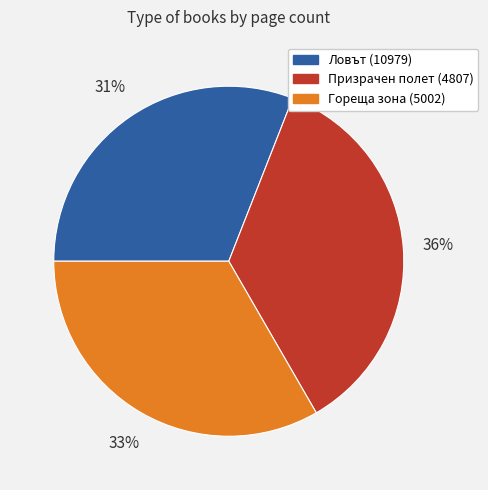

To the nearest percent, what is the difference between the largest and smallest slice percentages?

5%